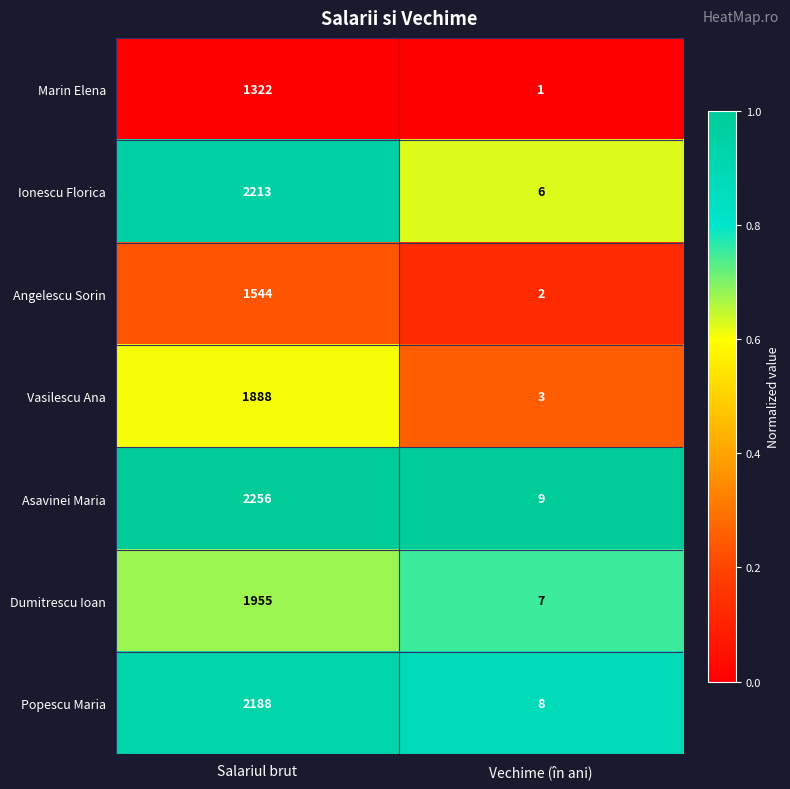

Reading left to right, transcribe all the data shown in this chart.

Marin Elena: Salariul brut=1322	Vechime (în ani)=1
Ionescu Florica: Salariul brut=2213	Vechime (în ani)=6
Angelescu Sorin: Salariul brut=1544	Vechime (în ani)=2
Vasilescu Ana: Salariul brut=1888	Vechime (în ani)=3
Asavinei Maria: Salariul brut=2256	Vechime (în ani)=9
Dumitrescu Ioan: Salariul brut=1955	Vechime (în ani)=7
Popescu Maria: Salariul brut=2188	Vechime (în ani)=8